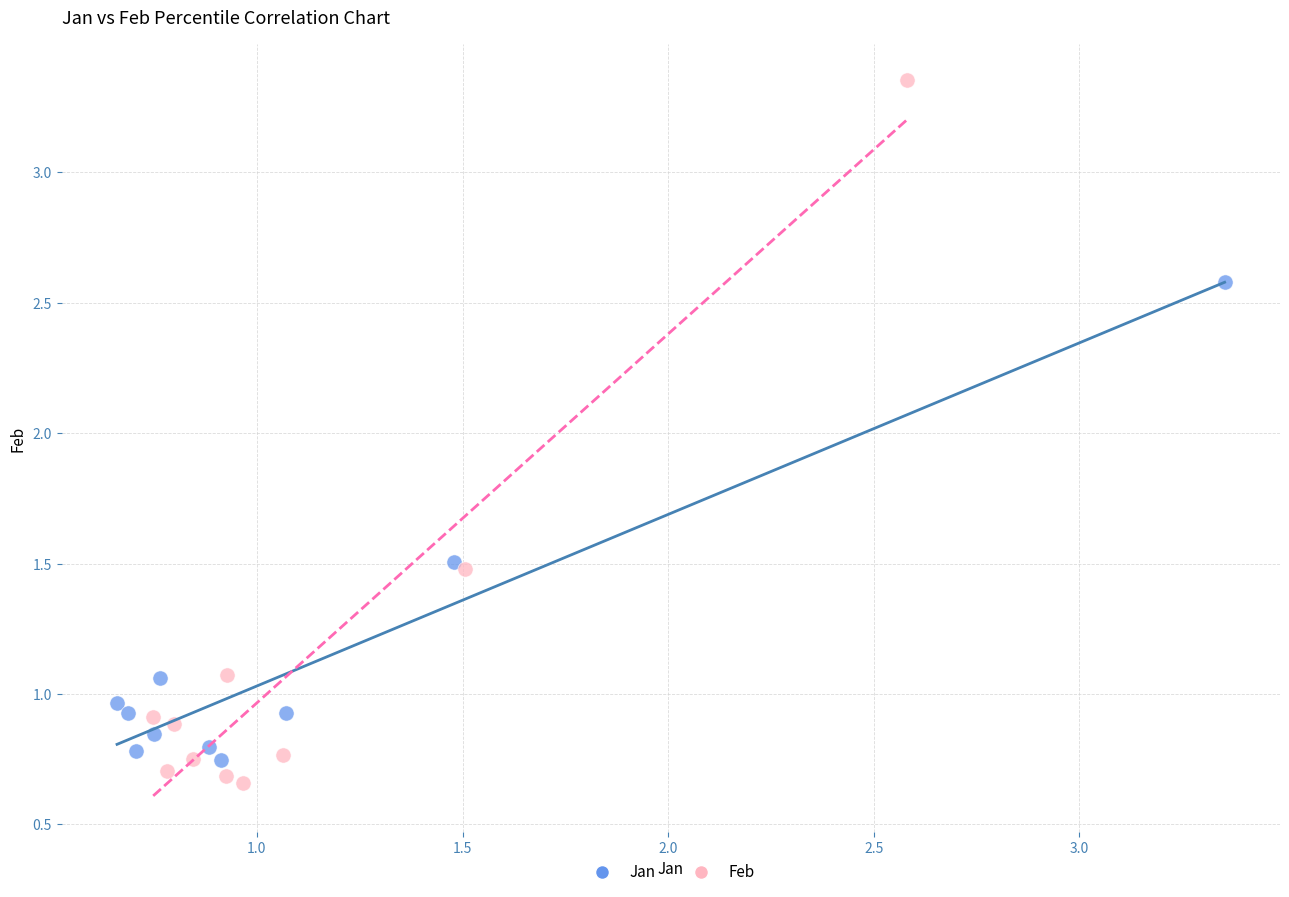

What are all the series names shown in the legend?

Jan, Feb